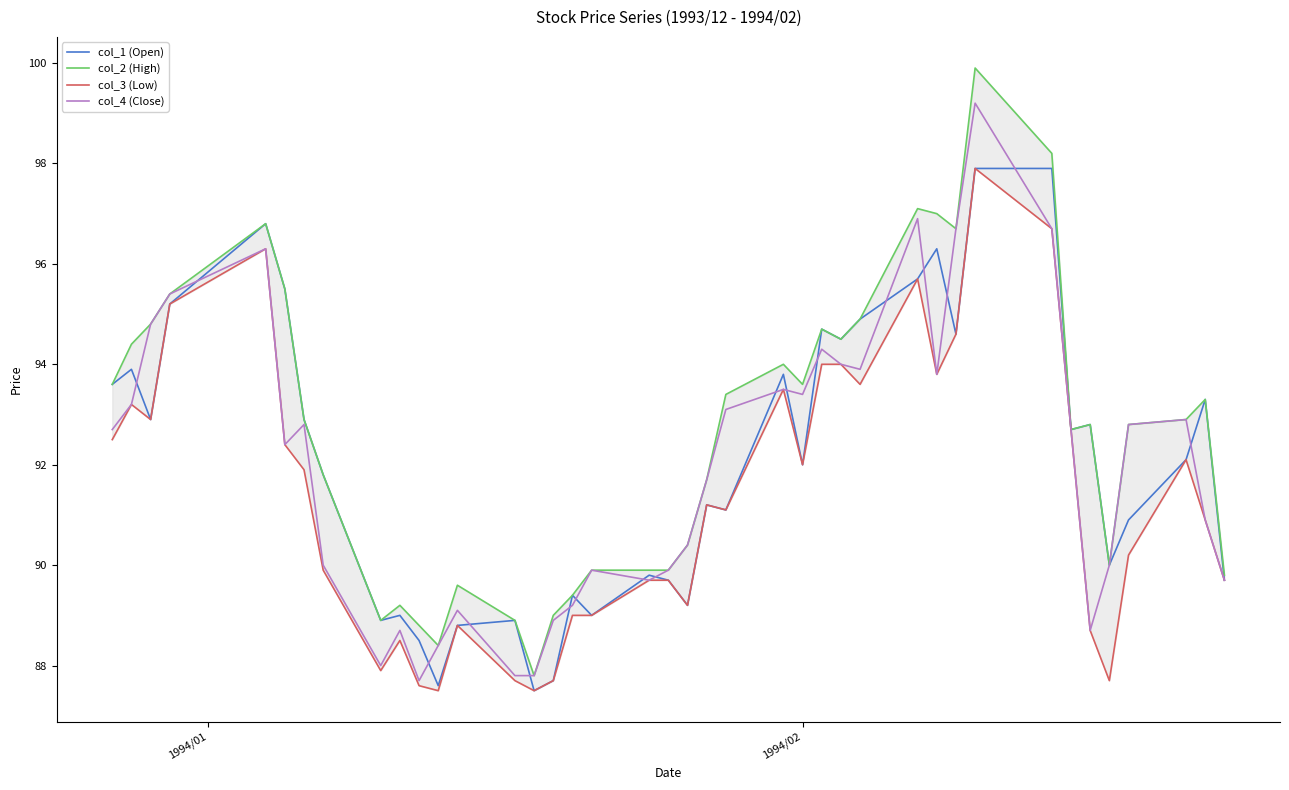

What is the maximum value for col_1 (Open)?

97.9